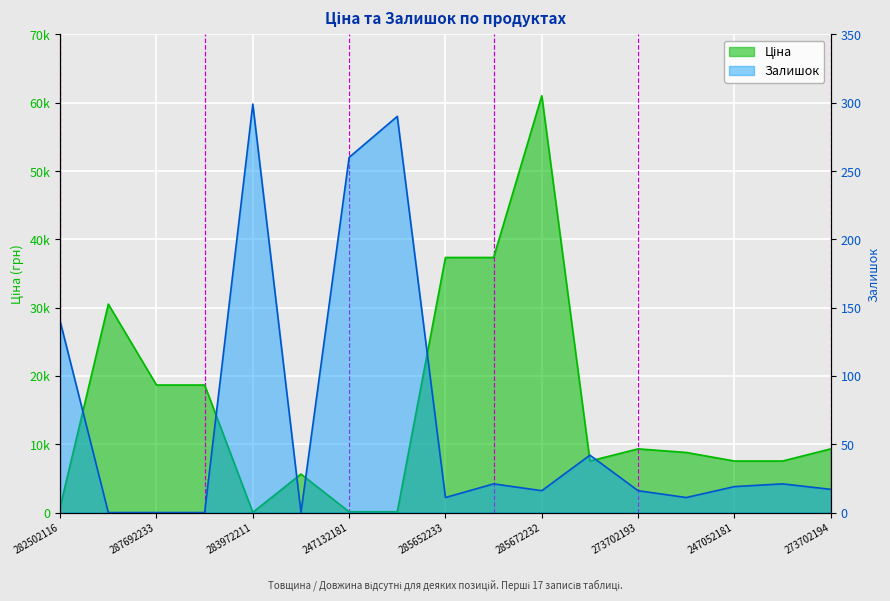

What is the label of the 7th point from the left?

247132181